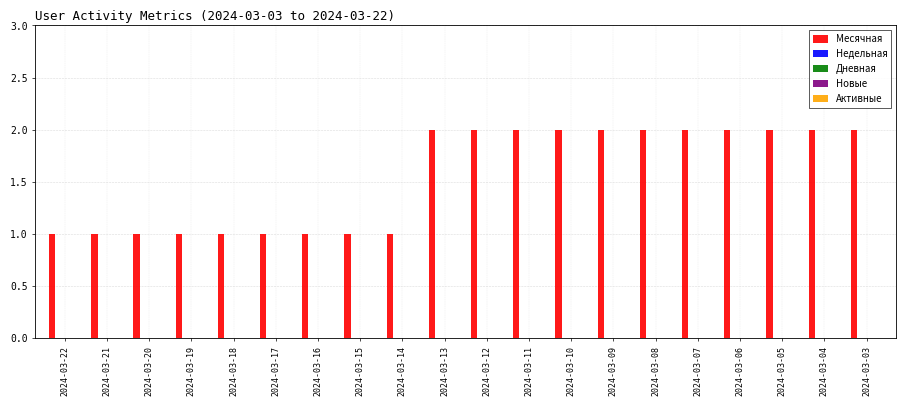

What is the sum of all values?

31